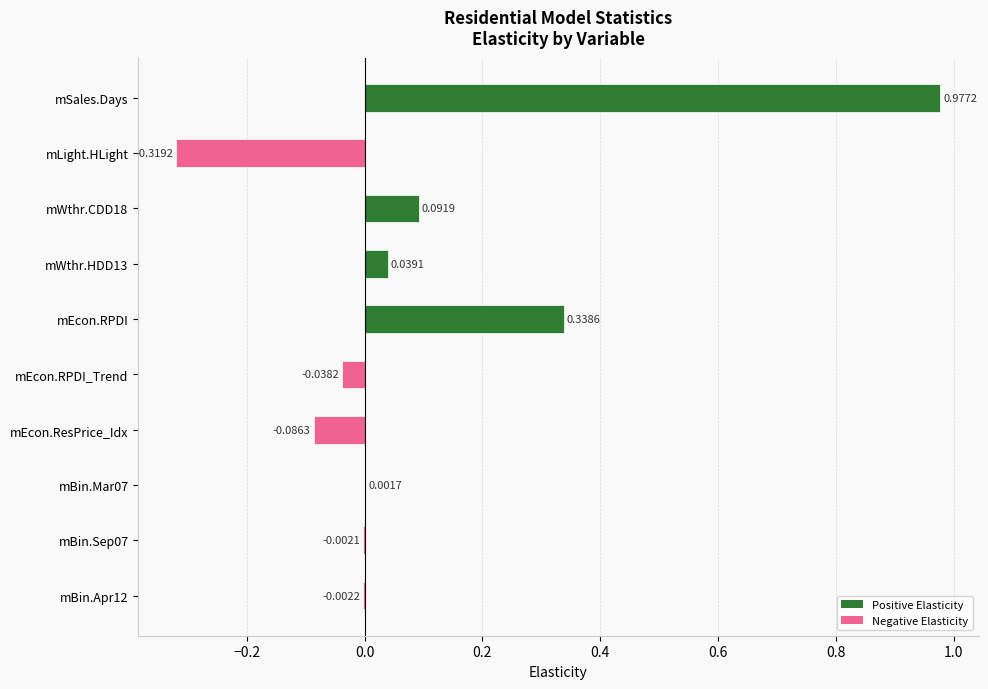

Which has a higher value, mSales.Days or mBin.Sep07?

mSales.Days